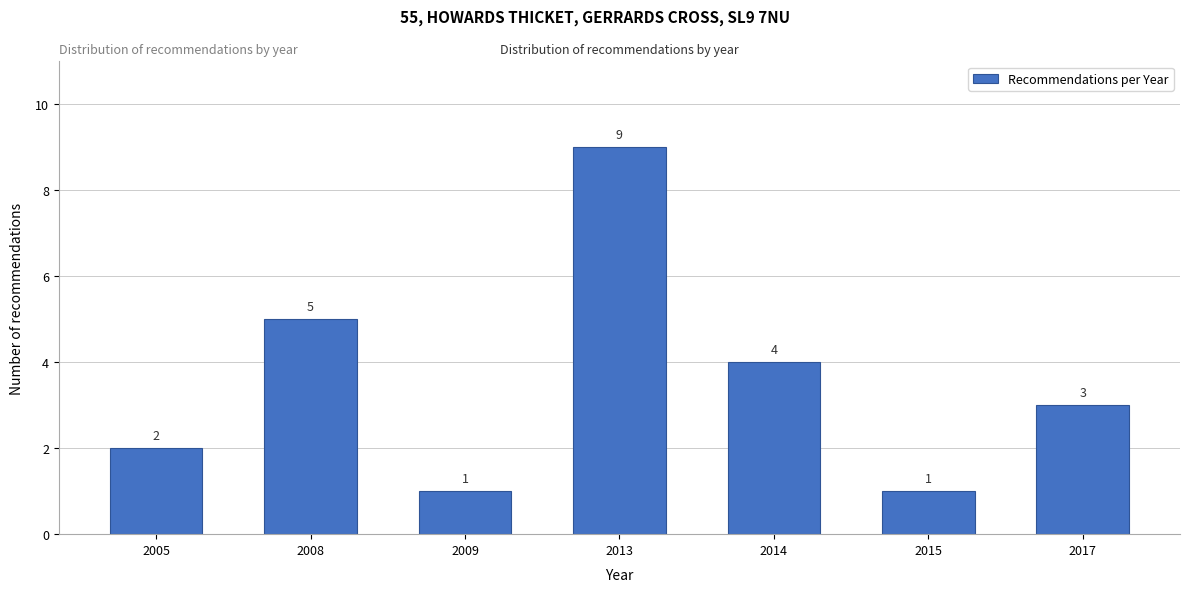

Reading right to left, extract all data points from this chart.

2017=3	2015=1	2014=4	2013=9	2009=1	2008=5	2005=2